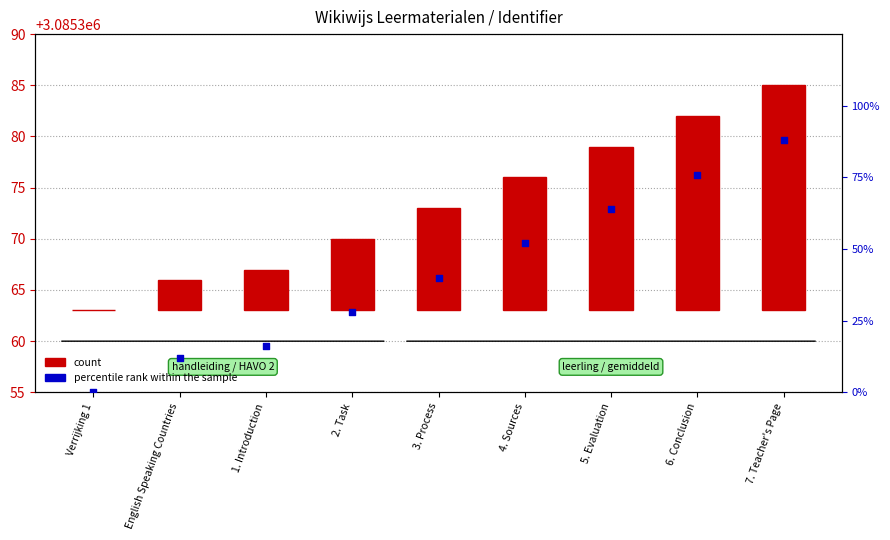

What is the total value across all series at 5. Evaluation?

80.0